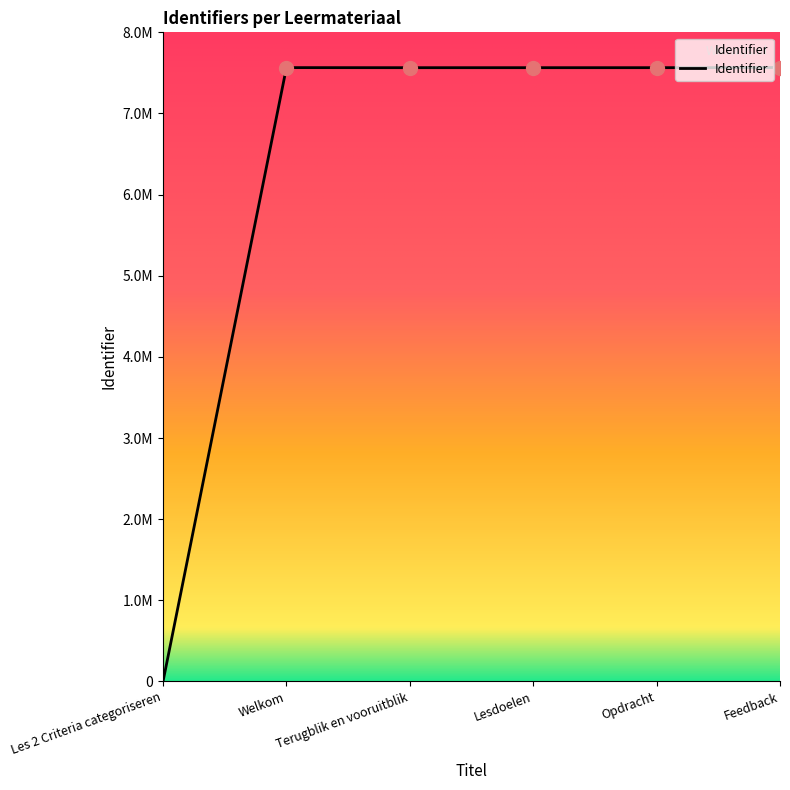

Does the chart display data point markers on the line(s)?

No